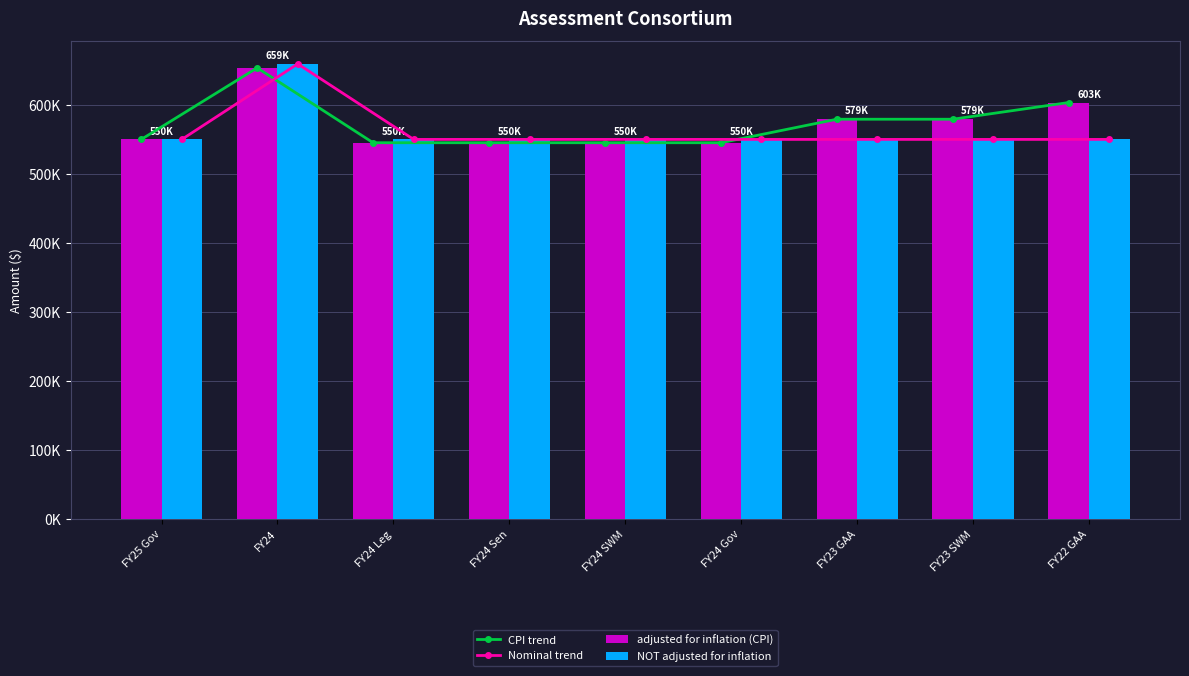

What is the difference between the maximum and minimum values in the CPI trend series?

108493